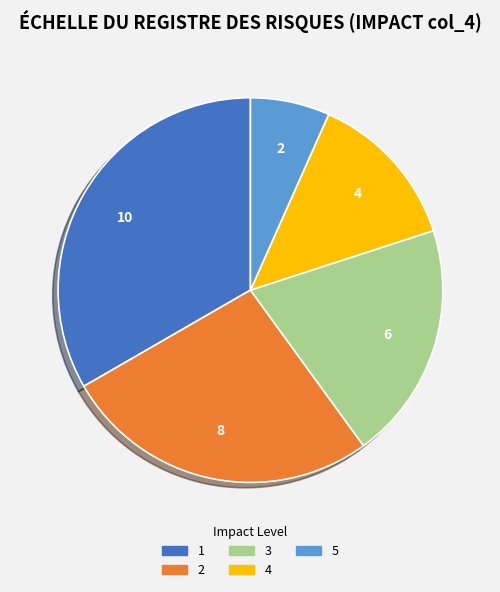

Combined, do 1 and 3 account for over 50%?

Yes